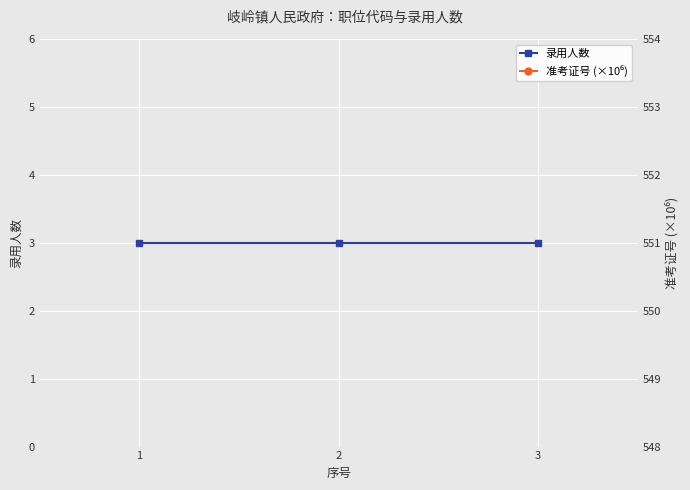

What is the value of the 录用人数 point at the 1st from the left?

3.0